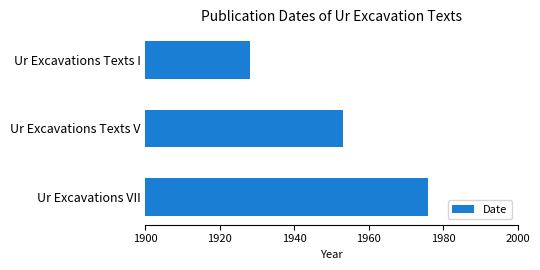

At which label is the value closest to 1952?

Ur Excavations Texts V